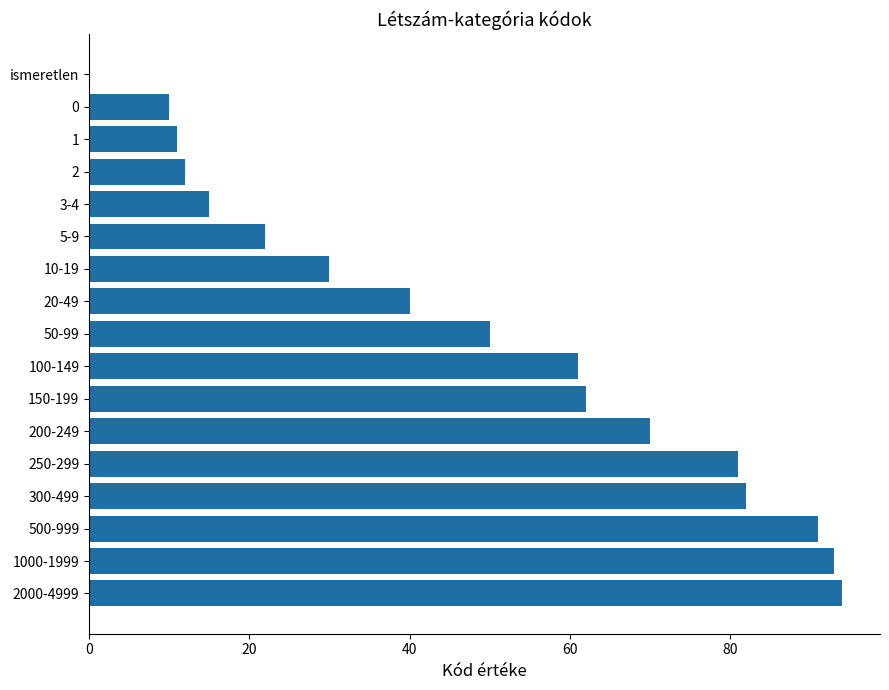

Reading bottom to top, extract all data points from this chart.

2000-4999=94	1000-1999=93	500-999=91	300-499=82	250-299=81	200-249=70	150-199=62	100-149=61	50-99=50	20-49=40	10-19=30	5-9=22	3-4=15	2=12	1=11	0=10	ismeretlen=0